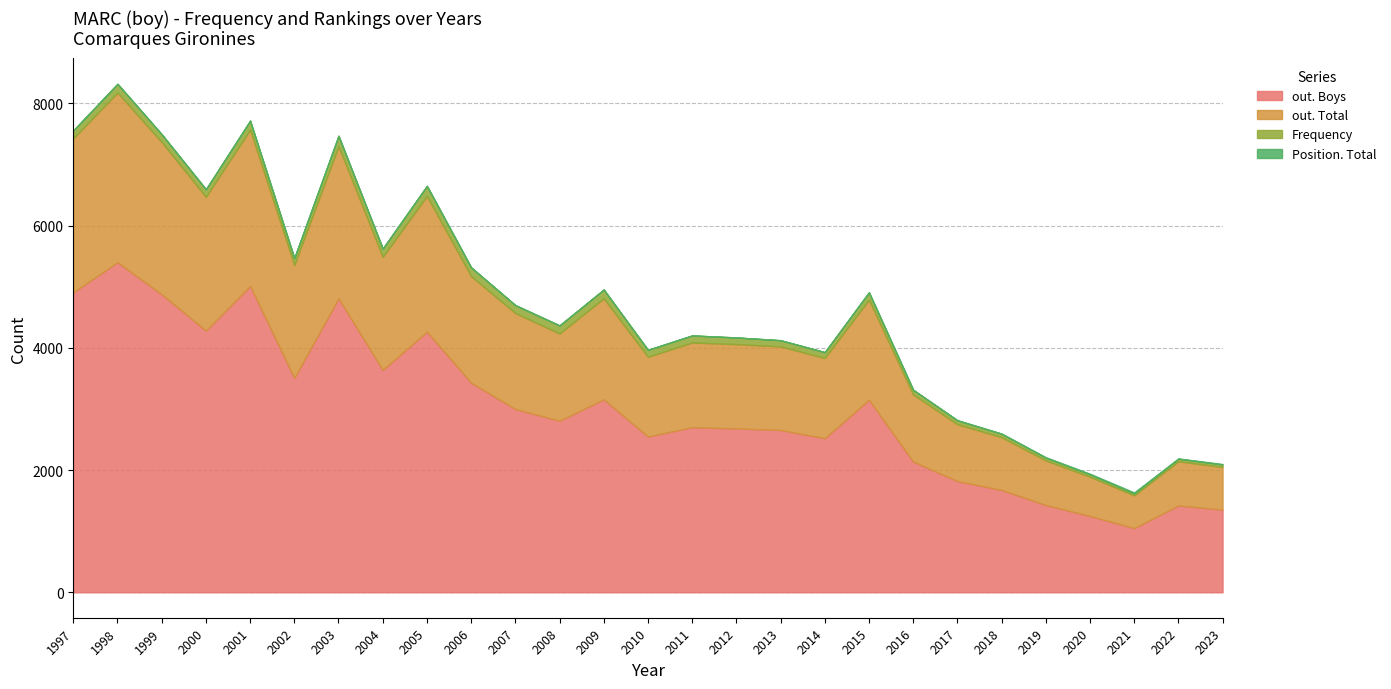

Reading right to left, extract all data points from this chart.

out. Boys: 1353	1421	1050	1249	1428	1675	1820	2139	3151	2522	2656	2681	2702	2549	3158	2808	2999	3429	4265	3640	4811	3507	5012	4283	4876	5401	4911
out. Total: 698	723	537	642	730	863	930	1098	1637	1313	1368	1380	1386	1305	1652	1428	1571	1744	2220	1850	2489	1850	2559	2189	2492	2778	2518
Frequency: 40	42	32	40	46	57	64	77	121	95	101	109	115	114	145	131	129	144	166	135	171	112	147	124	128	142	130
Position. Total: 9	5	16	10	7	3	4	1	1	1	1	1	1	1	1	2	1	1	1	1	1	2	1	1	1	1	1